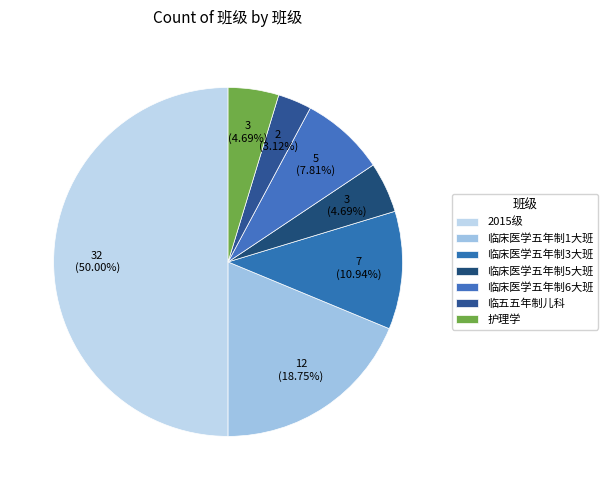

Count the number of slices in the pie.

7